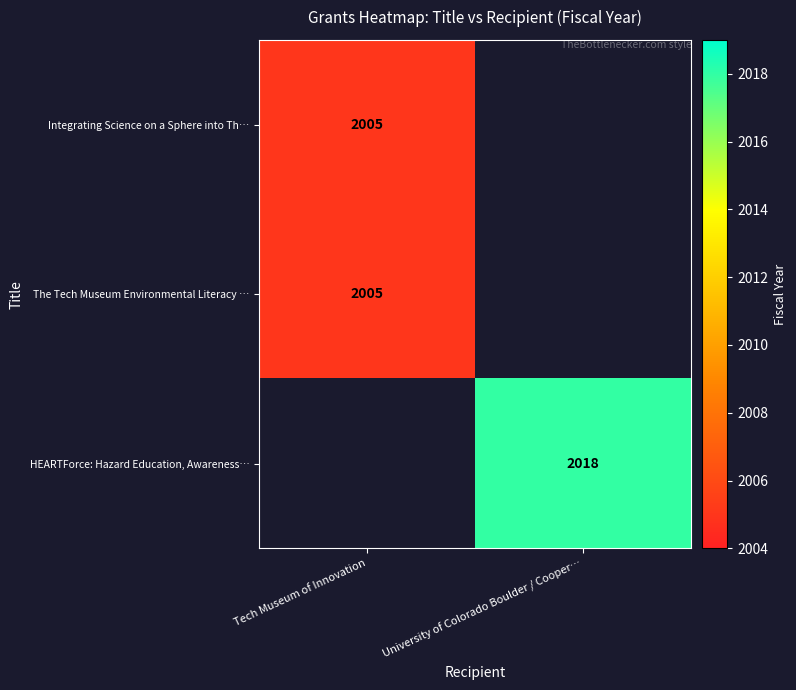

Which has a higher value, Tech Museum of Innovation or University of Colorado Boulder / Cooper…?

University of Colorado Boulder / Cooper…